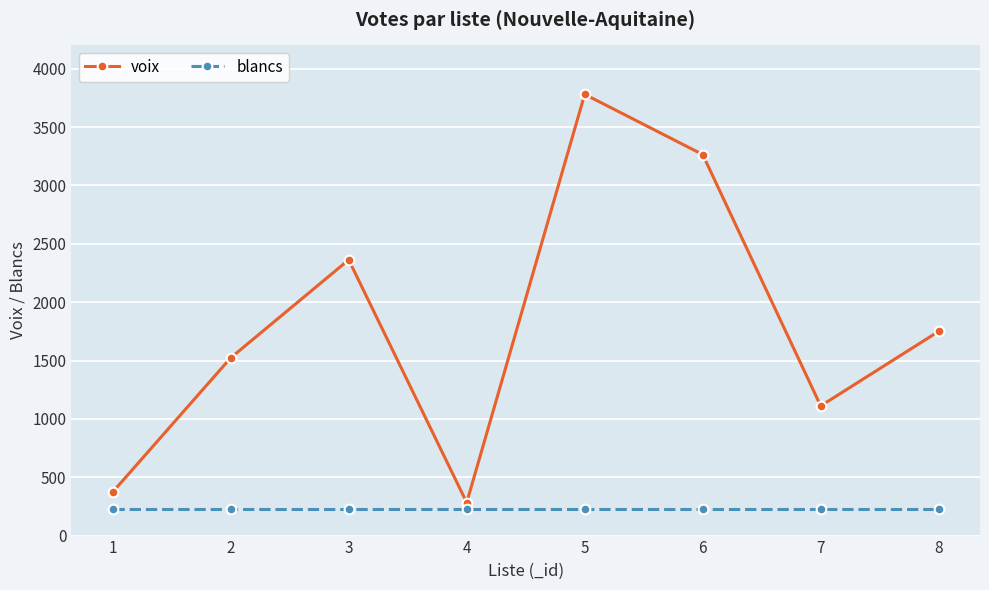

Reading left to right, transcribe all the data shown in this chart.

voix: 373	1523	2363	283	3781	3265	1111	1750
blancs: 224	224	224	224	224	224	224	224